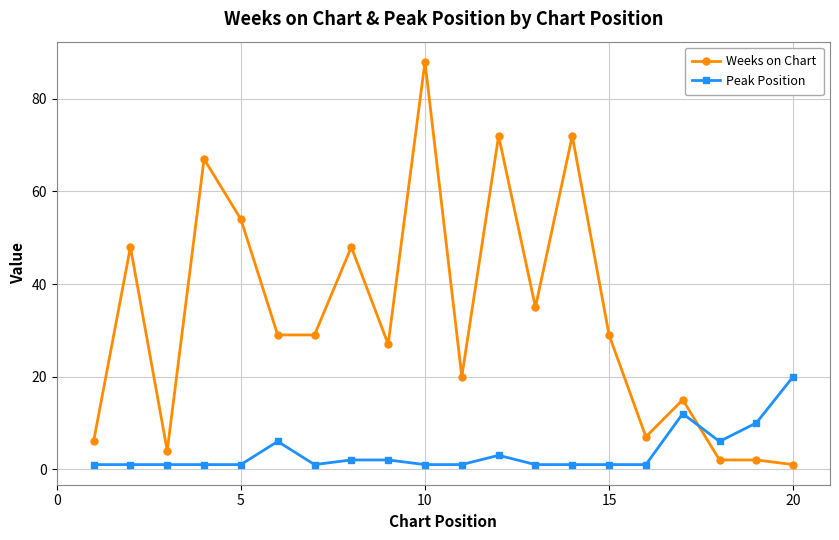

What is the value of the Weeks on Chart point at the 14th from the left?

72